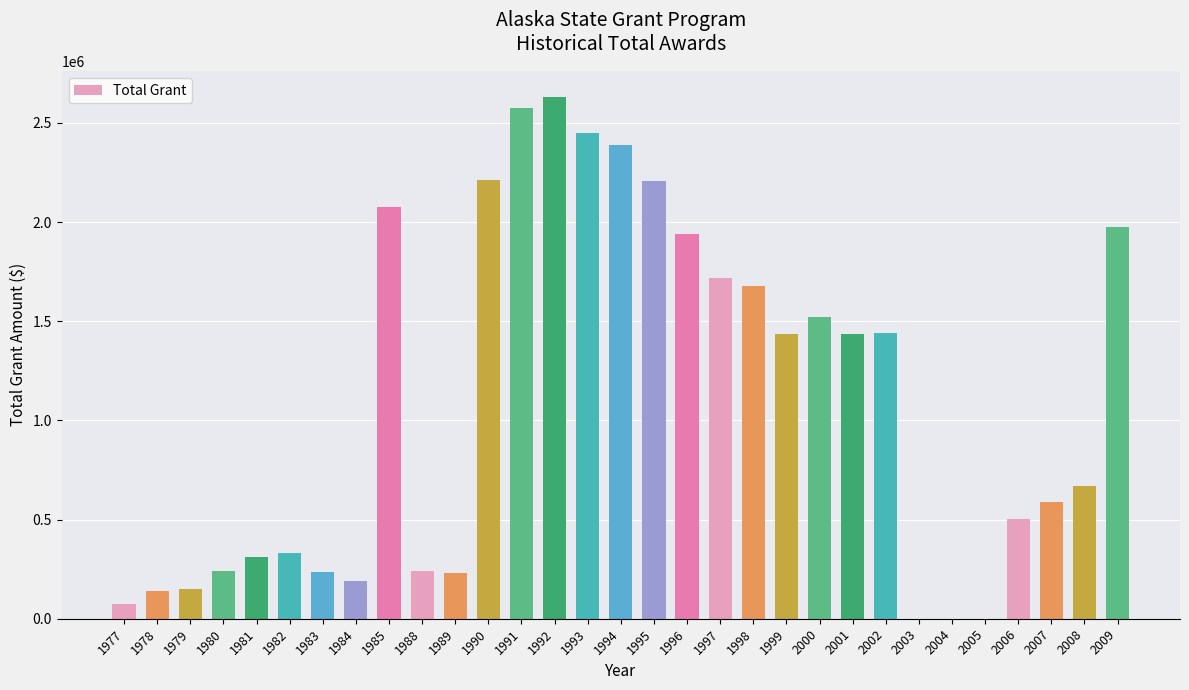

How many distinct data groups are displayed?

1